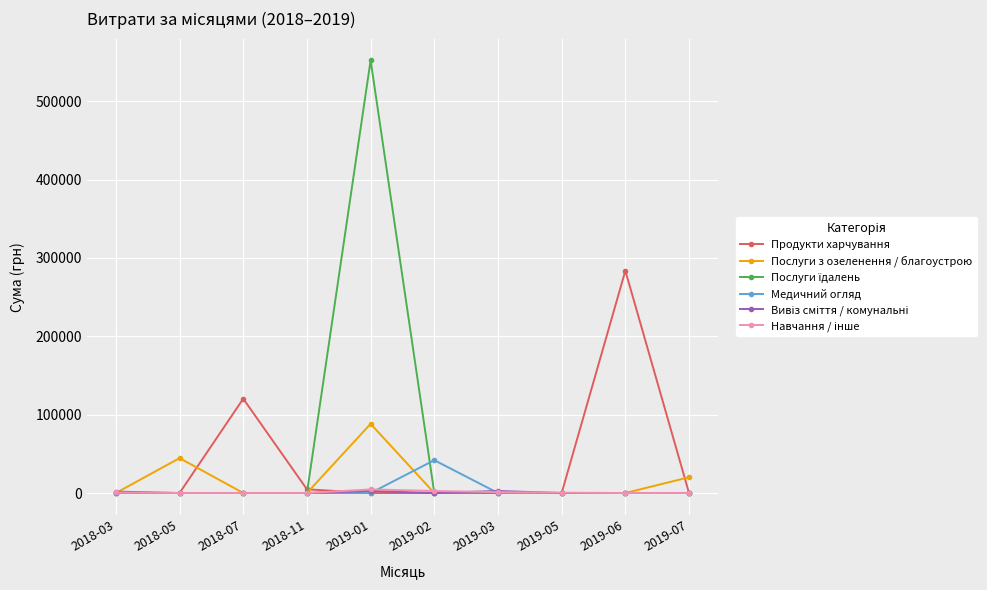

At which category does the chart reach its peak across all series?

2019-01